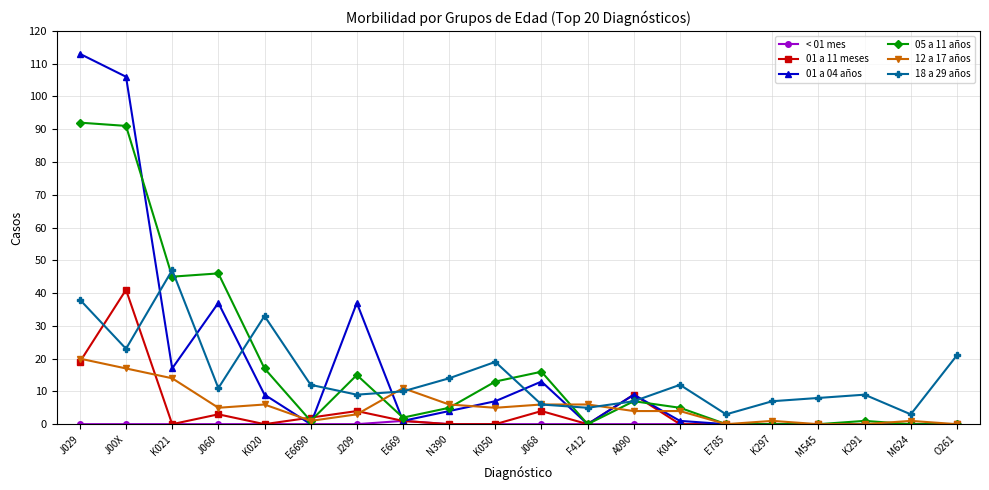

The 18 a 29 años series shows 57 at J029. True or false?

False